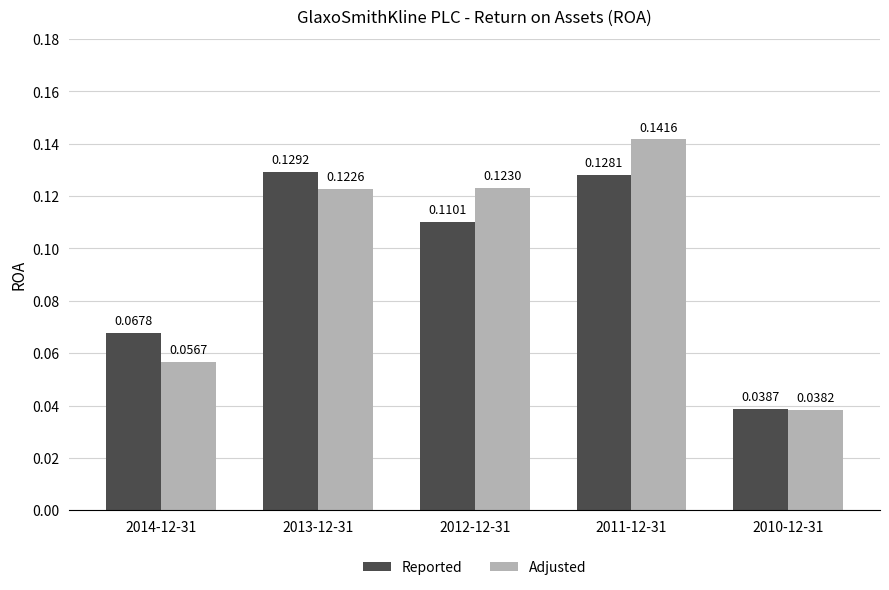

Which series has the largest total across all categories?

Adjusted